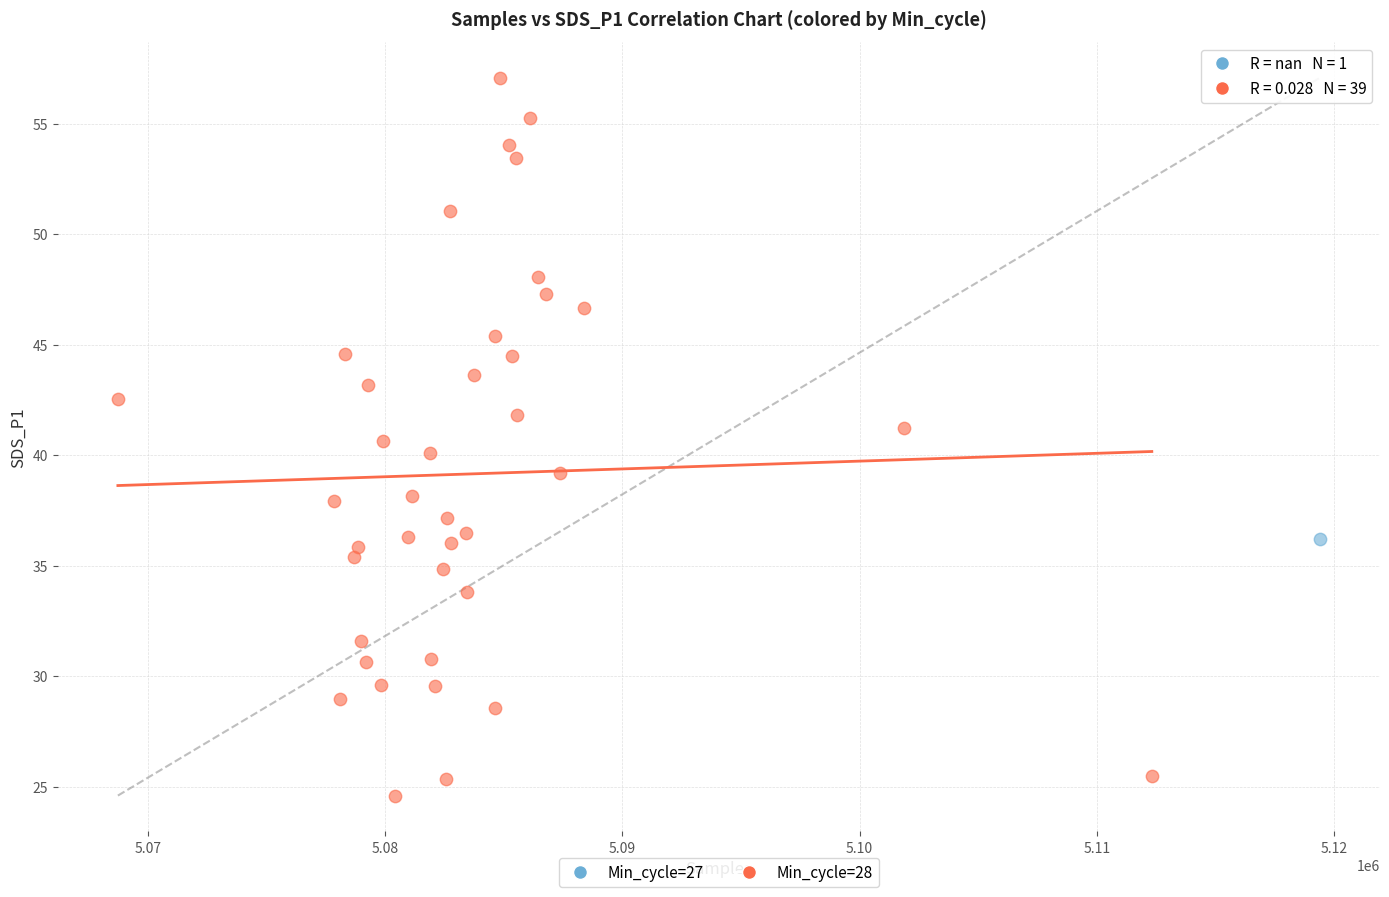

What are all the series names shown in the legend?

Min_cycle=27, Min_cycle=28